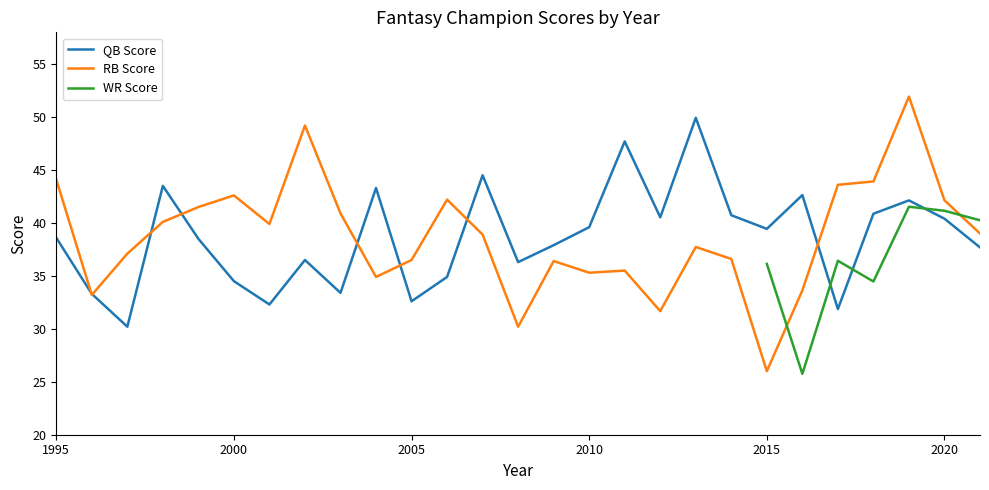

What is the total value across all series at 2005?

69.1